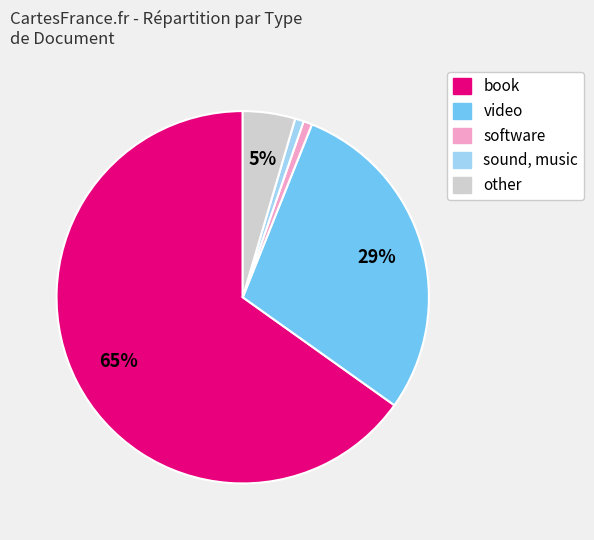

Do other and software together represent more than half of the pie?

No